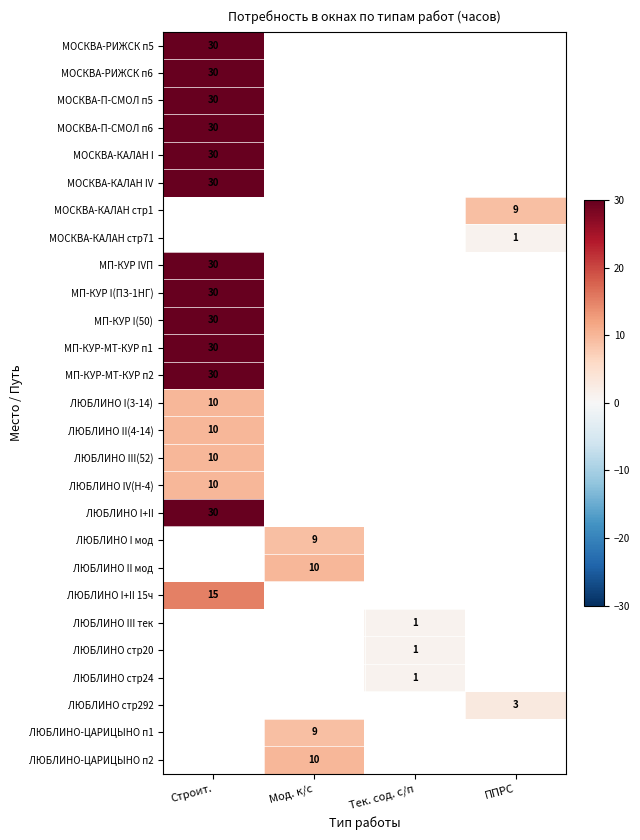

The value of ЛЮБЛИНО II(4-14) at Строит. is 10. True or false?

True